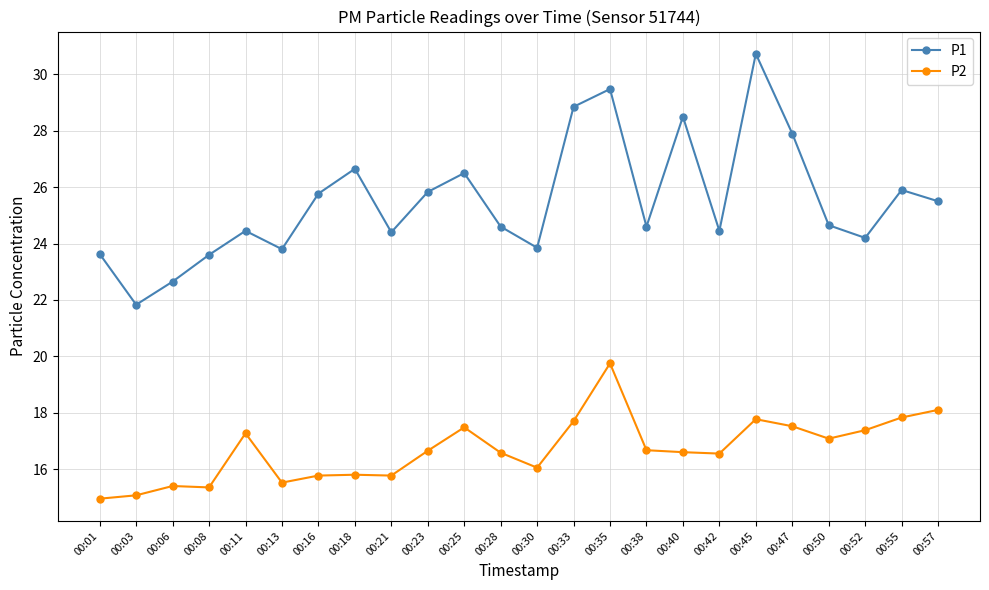

In P2, how many points are higher than both neighbors (excluding endpoints)?

6